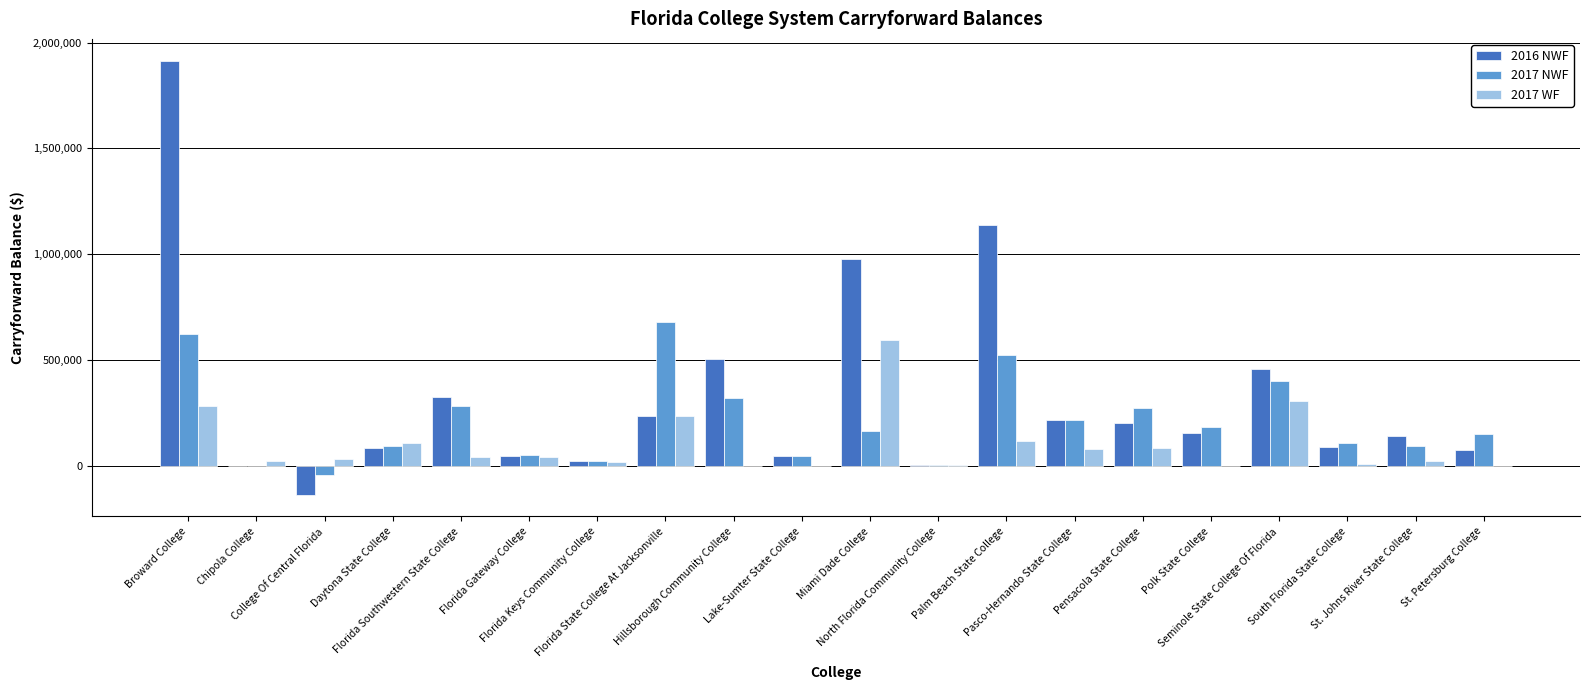

What is the highest value of the 2017 NWF series?

676633.8